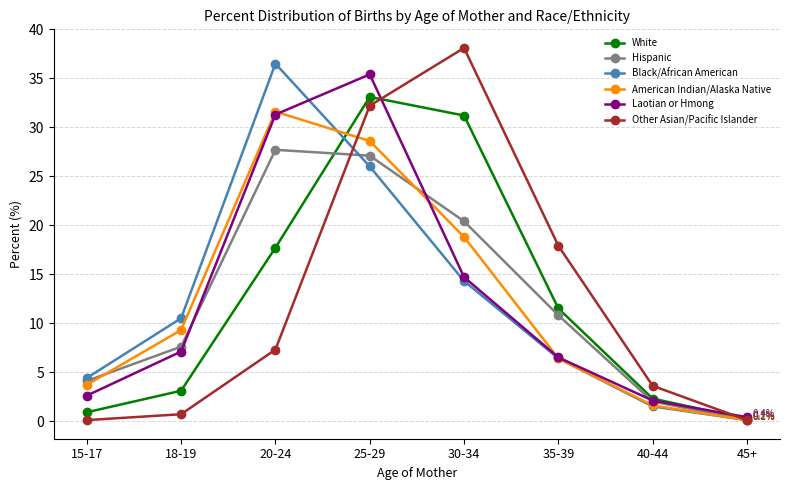

Is this an area chart (filled region under the line)?

No